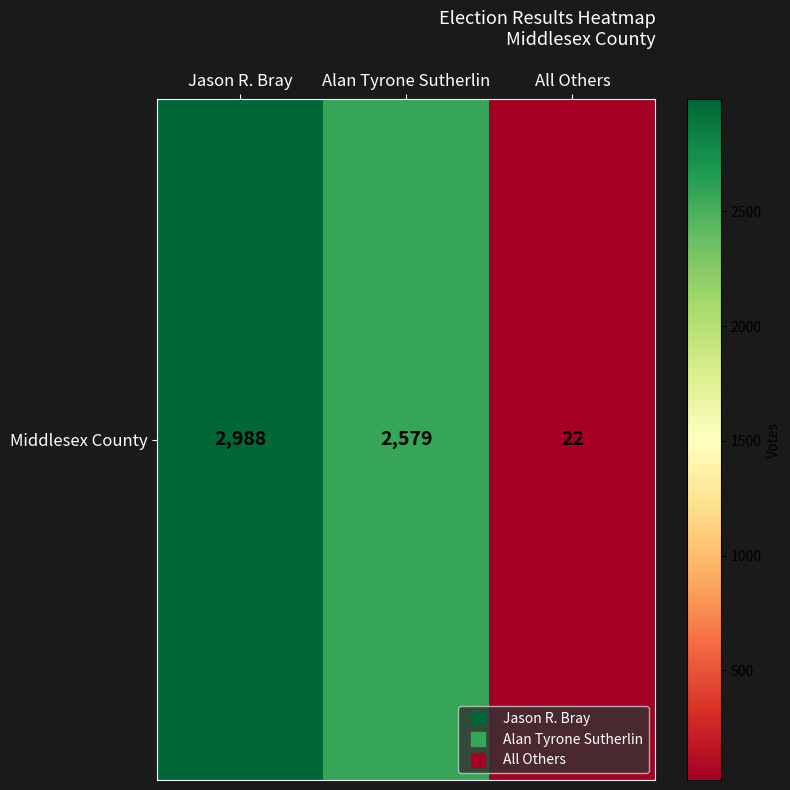

Which category has the highest value across all series?

Jason R. Bray